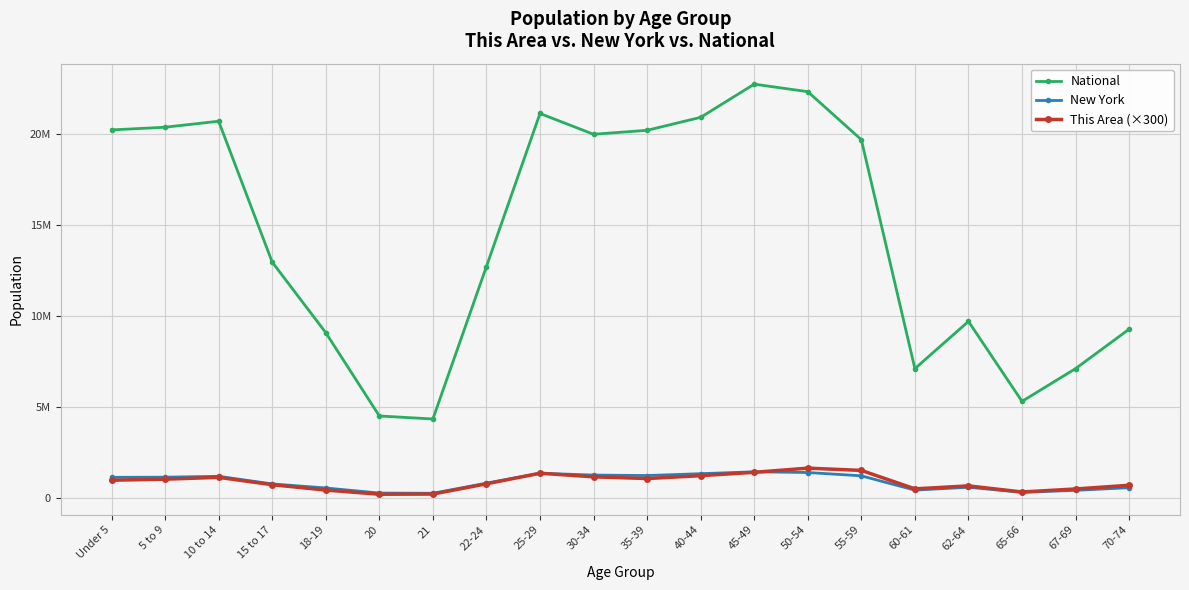

Is the value of This Area (×300) at 45-49 greater than the value of New York at 62-64?

Yes